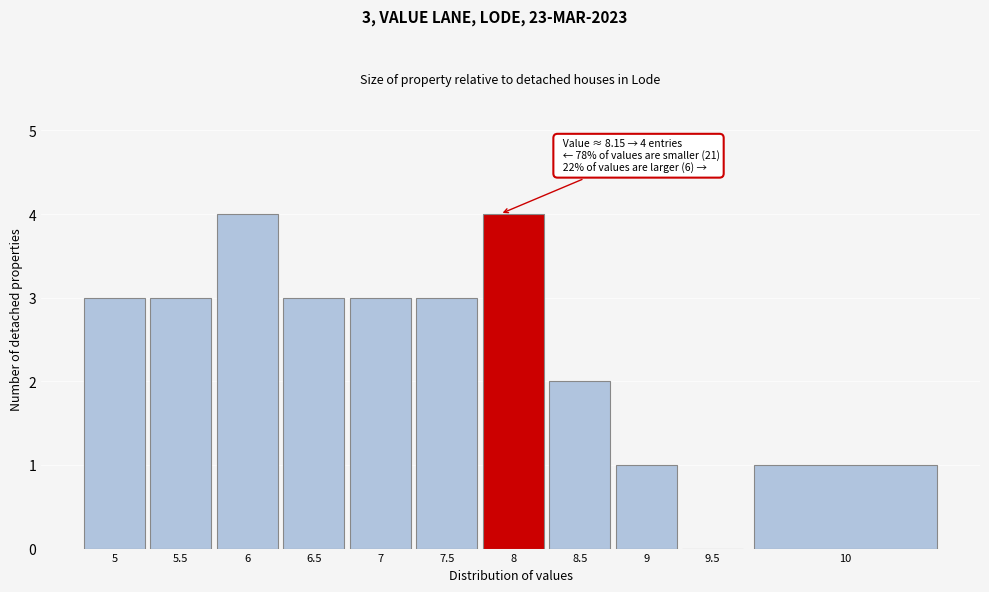

Reading left to right, list all the values displayed in this chart.

5=3	5.5=3	6=4	6.5=3	7=3	7.5=3	8=4	8.5=2	9=1	9.5=0	10=1